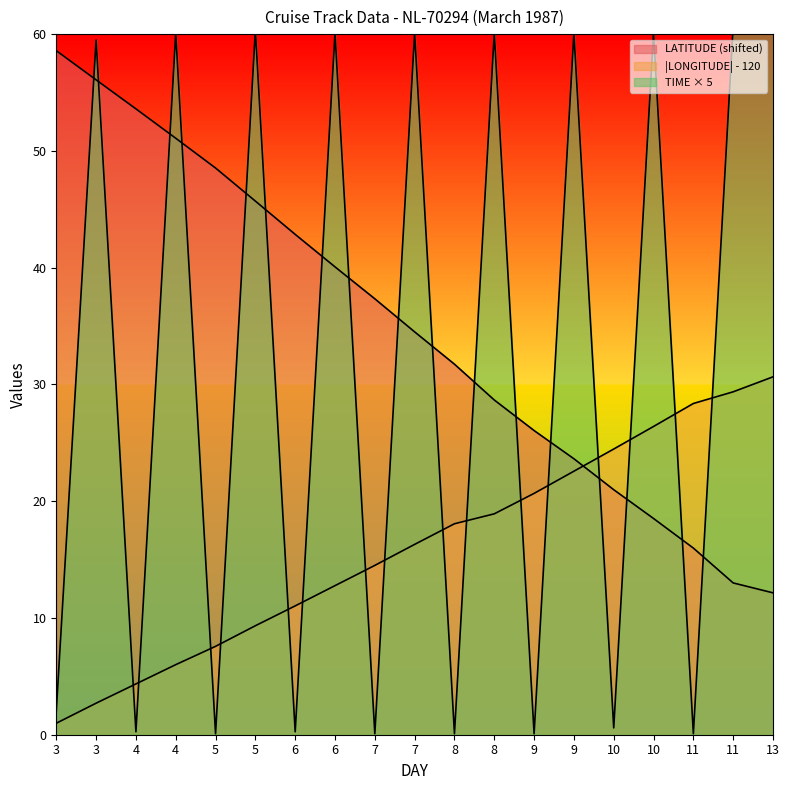

What are all the series names shown in the legend?

LATITUDE, LONGITUDE, TIME